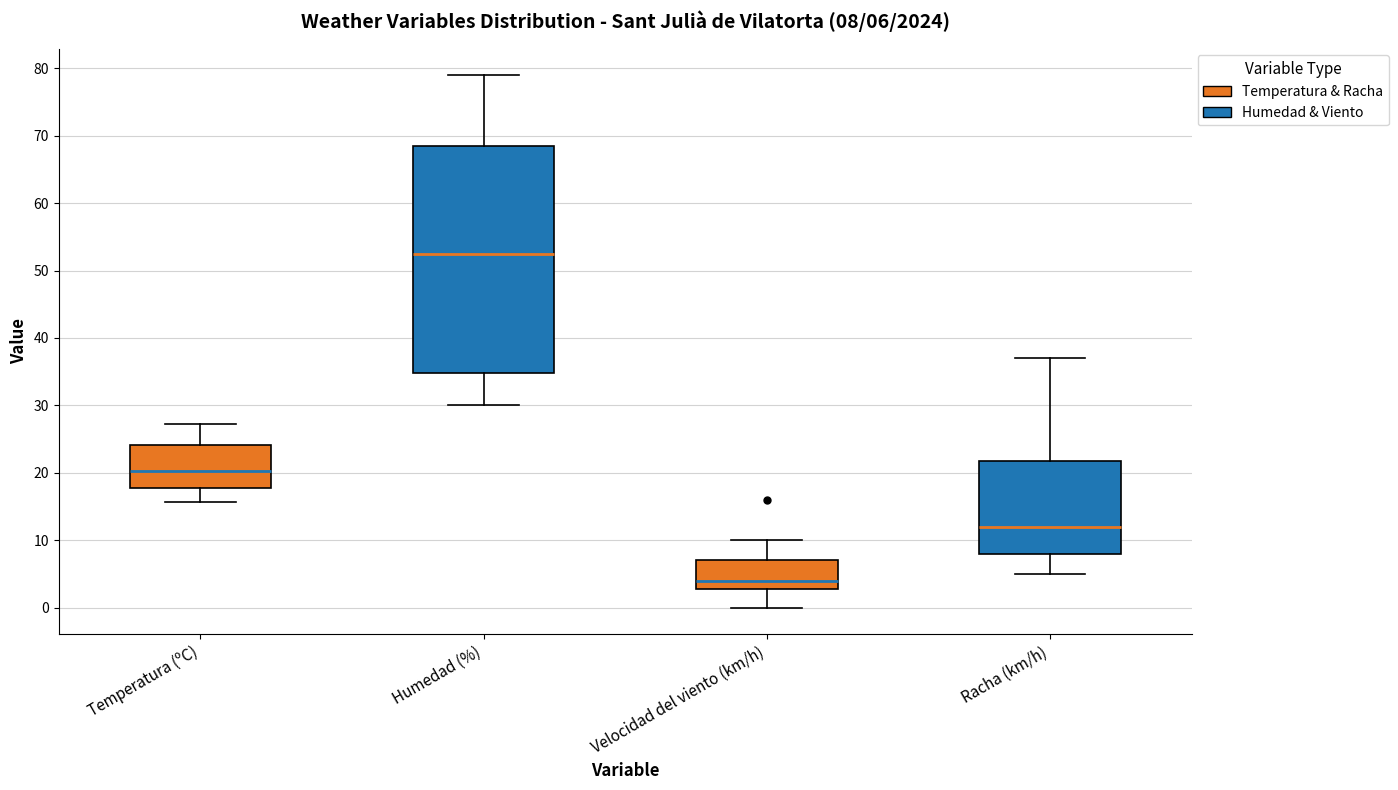

Which box is the tallest, from its lower edge to its upper edge?

Humedad (%)